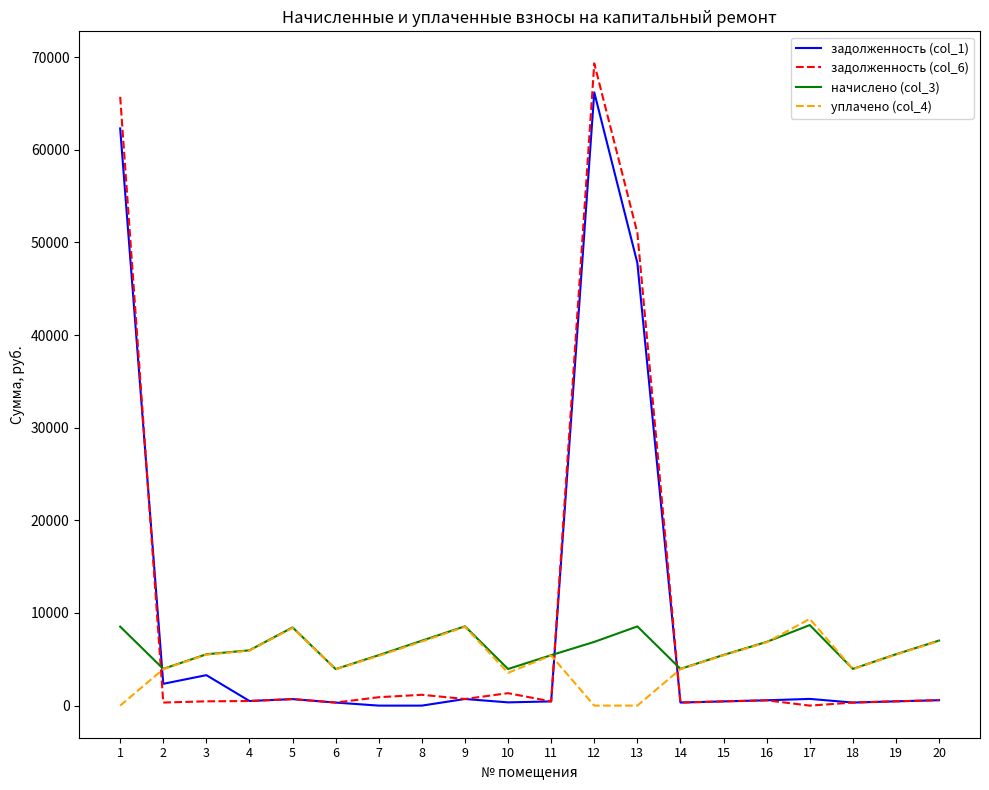

What is the difference between the уплачено (col_4) values at 10 and 12?

3542.0